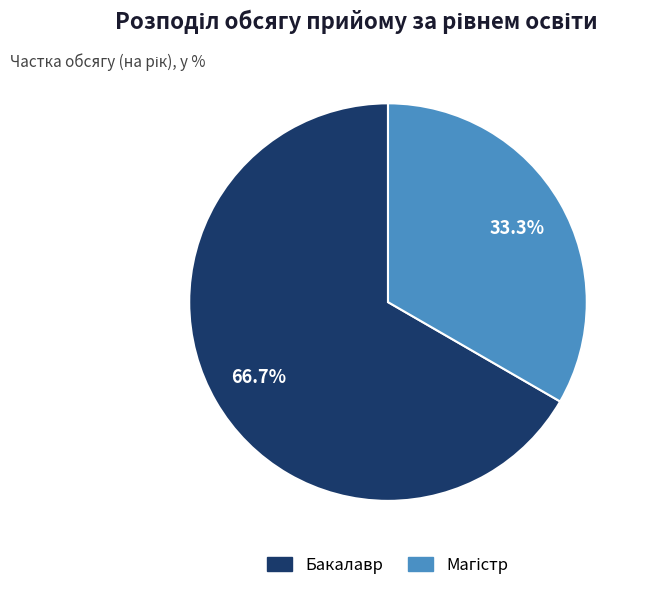

Which category has the biggest portion of the pie?

Бакалавр